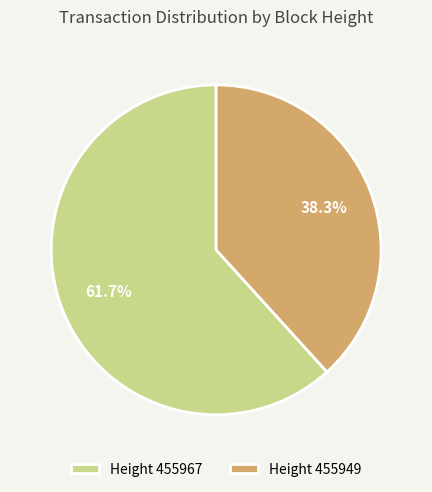

Combined, what portion of the pie is Height 455949 and Height 455967?

100.0%